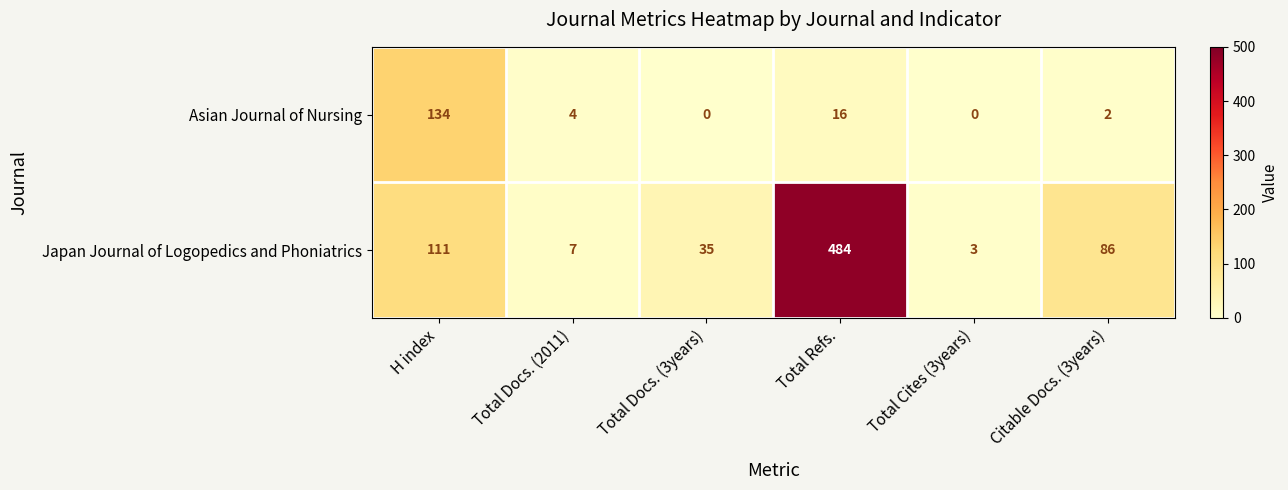

At how many categories does at least one series exceed 28?

4